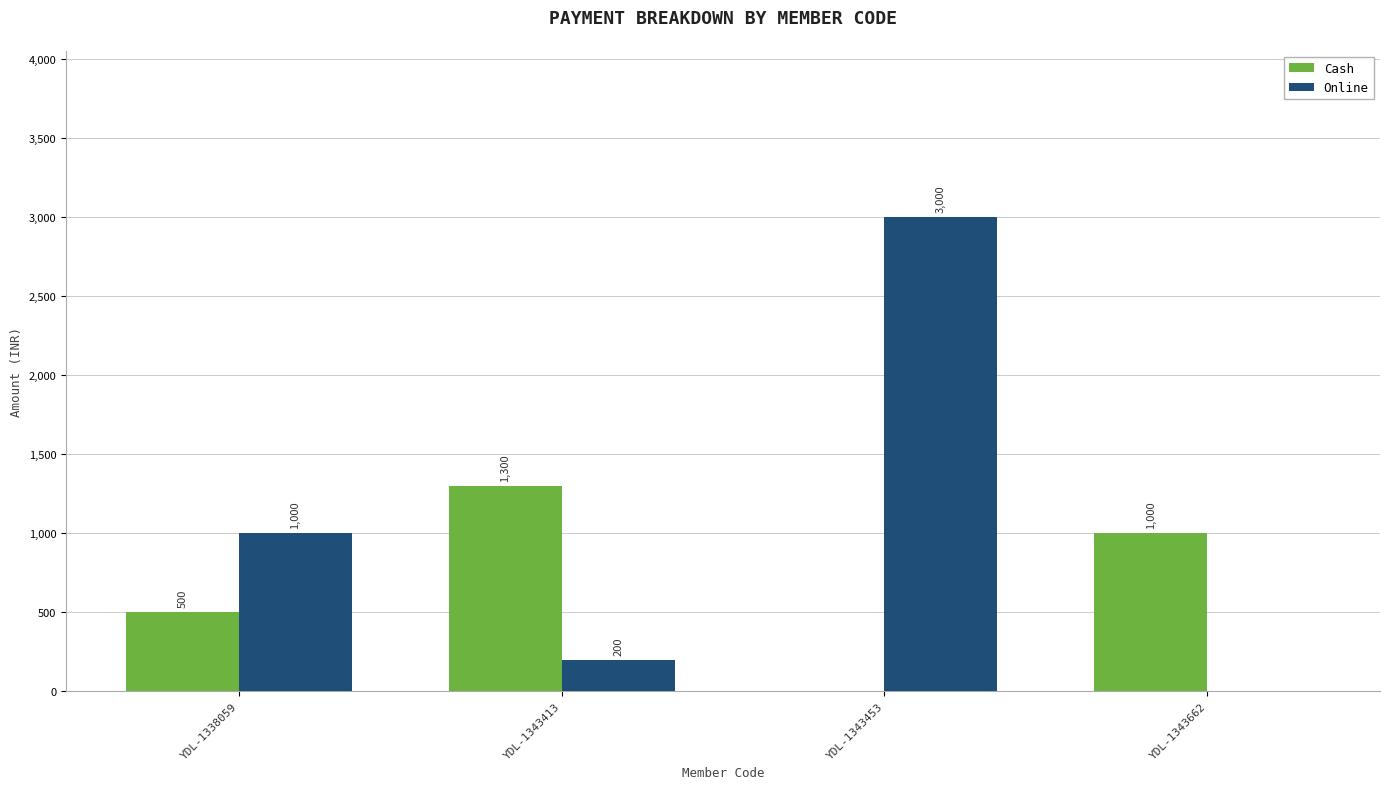

What is the sum of all Online values?

4200